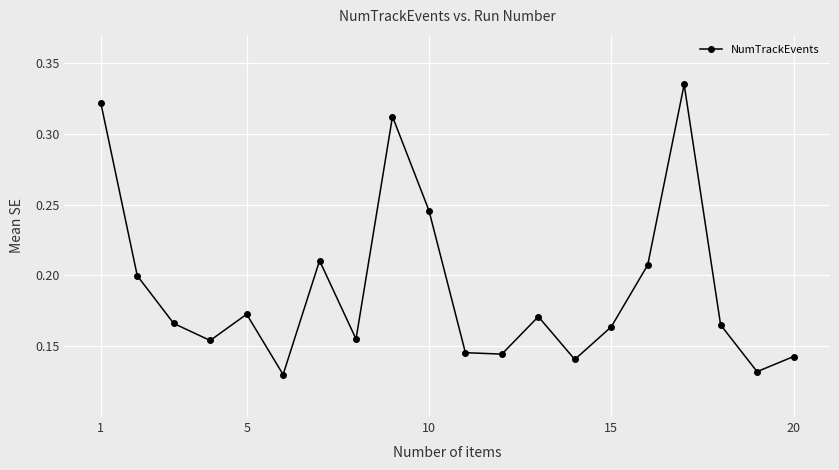

How many points are lower than both their immediate neighbors (excluding endpoints)?

6